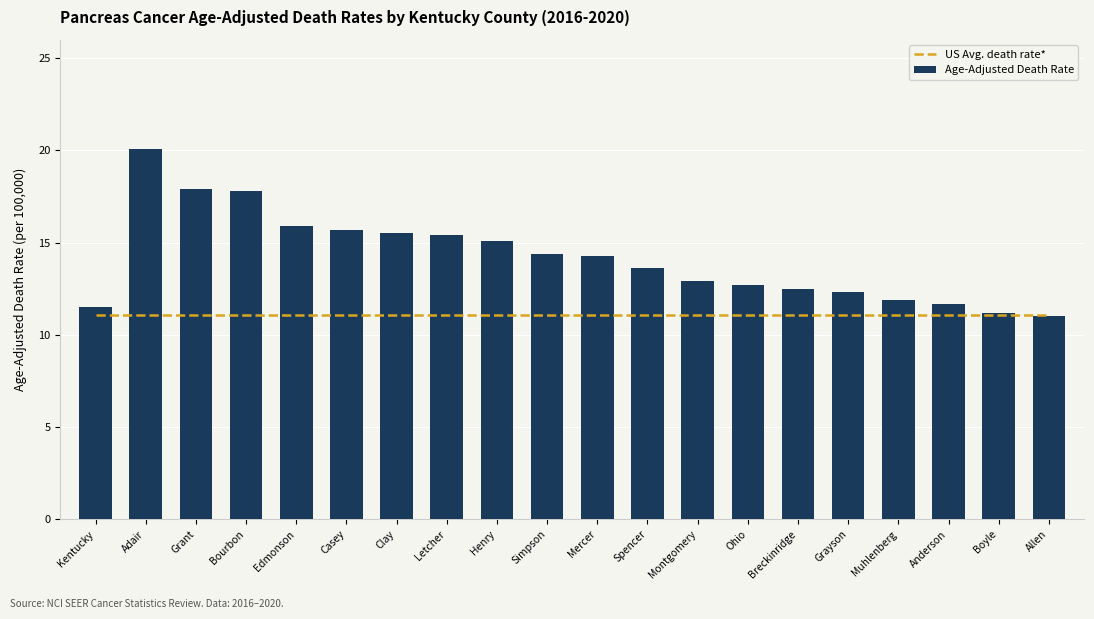

Is the value of Age-Adjusted Death Rate at Muhlenberg greater than the value of US Avg. death rate* at Bourbon?

Yes